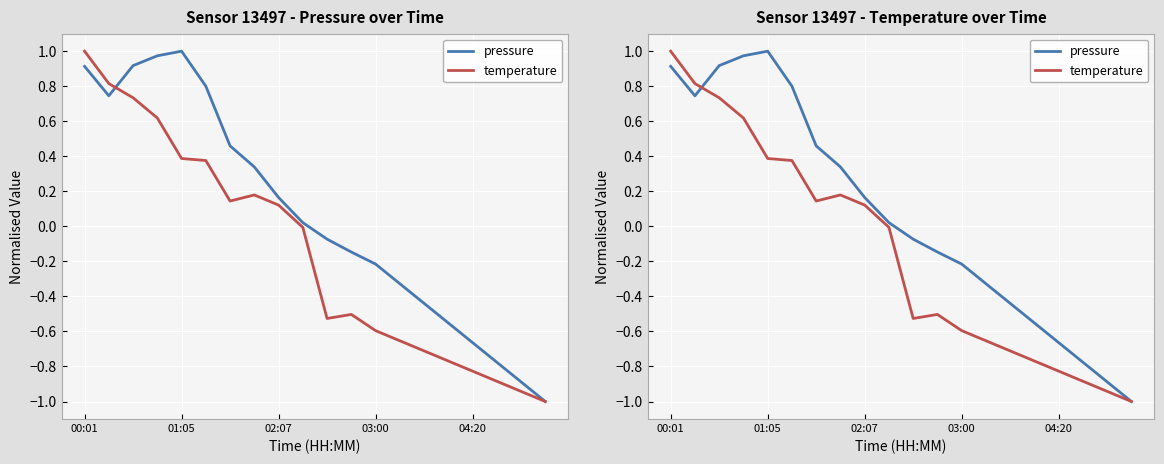

How many interior local valleys does the pressure series have?

1